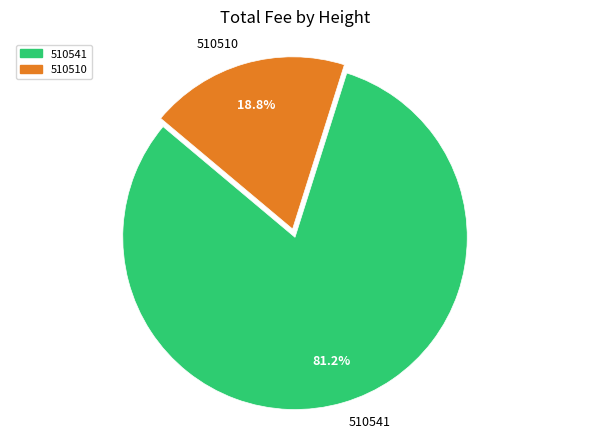

To the nearest percent, what percentage of the pie is 510510?

19%